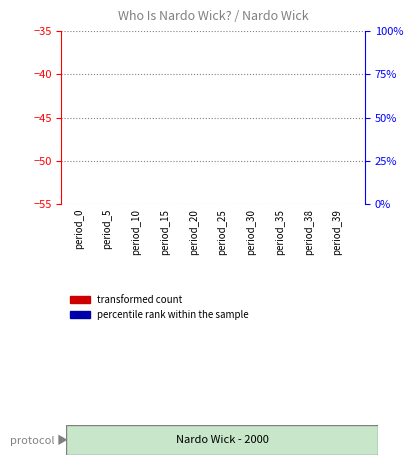

Is the value of transformed count at period_35 greater than the value of percentile rank within the sample at period_25?

No